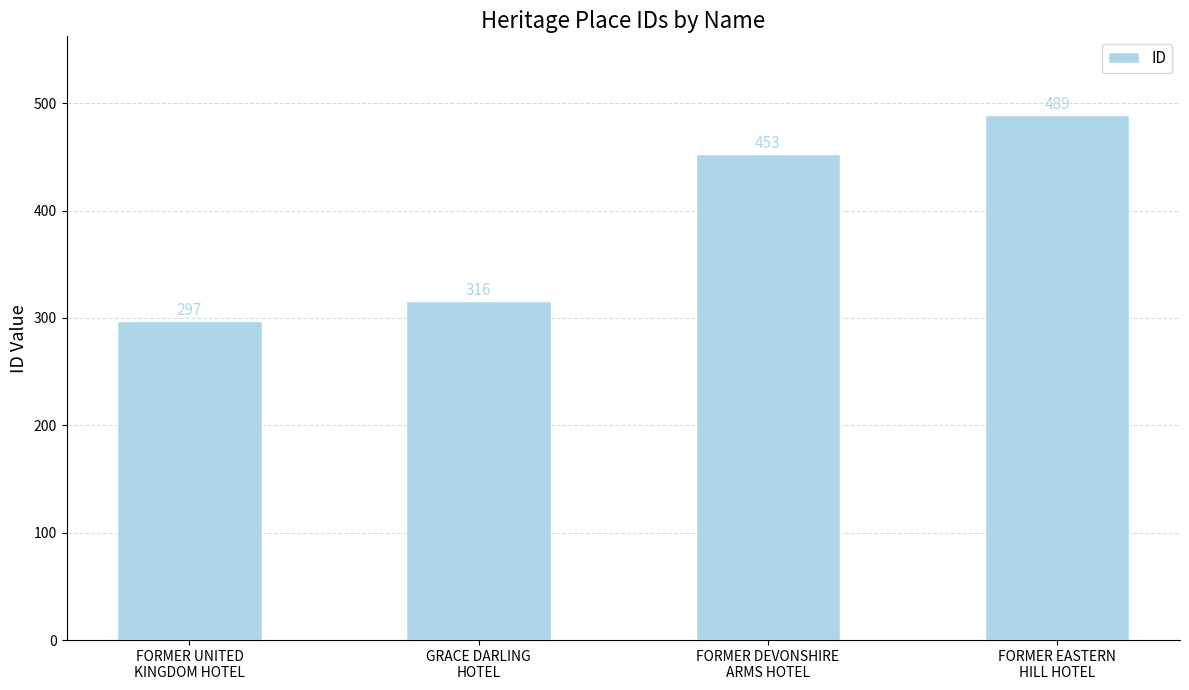

What is the label of the 3rd bar from the left?

FORMER DEVONSHIRE
ARMS HOTEL